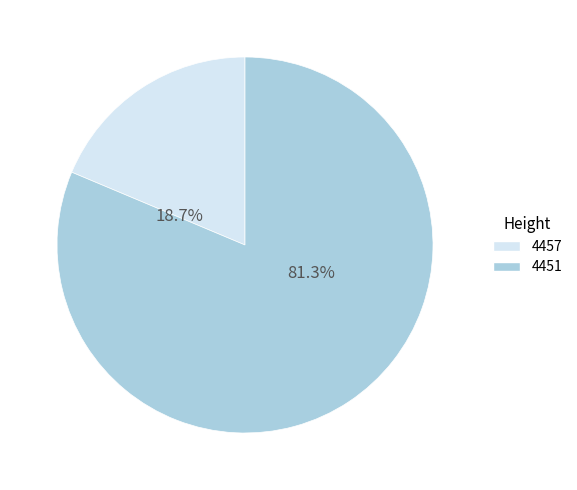

Rank the categories by value from lowest to highest.

4457, 4451